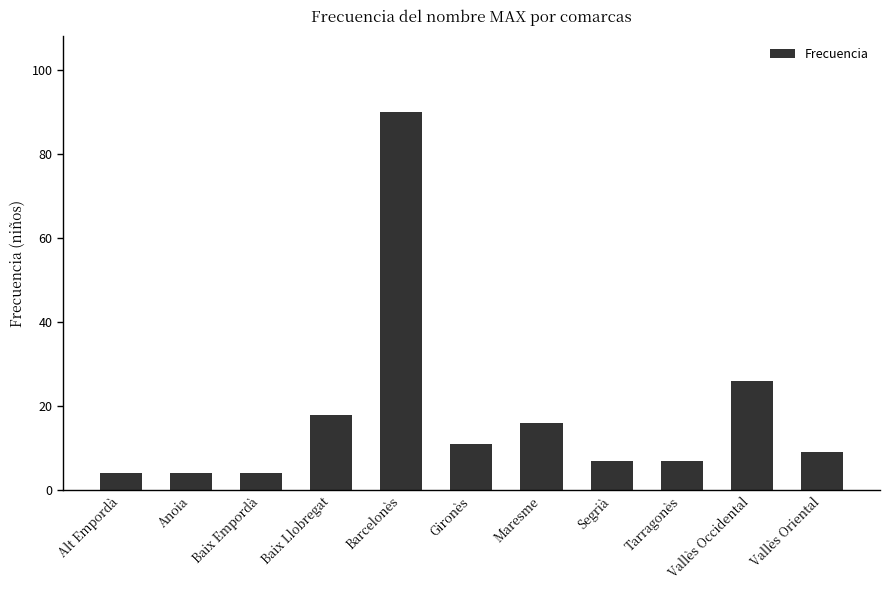

At which label is the value closest to 47?

Vallès Occidental